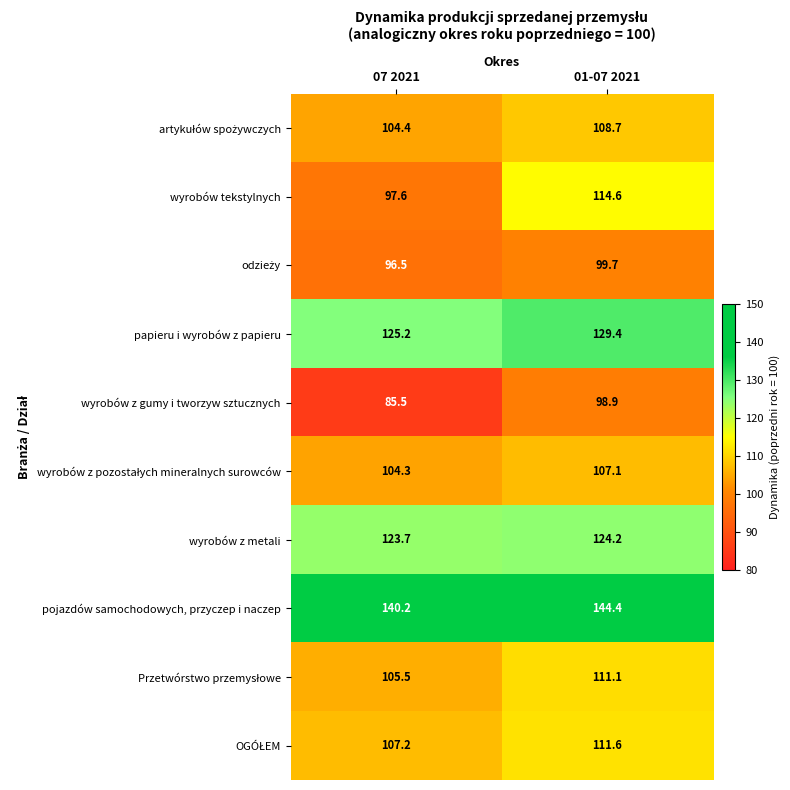

What is the total value across all series at 01-07 2021?

1149.7